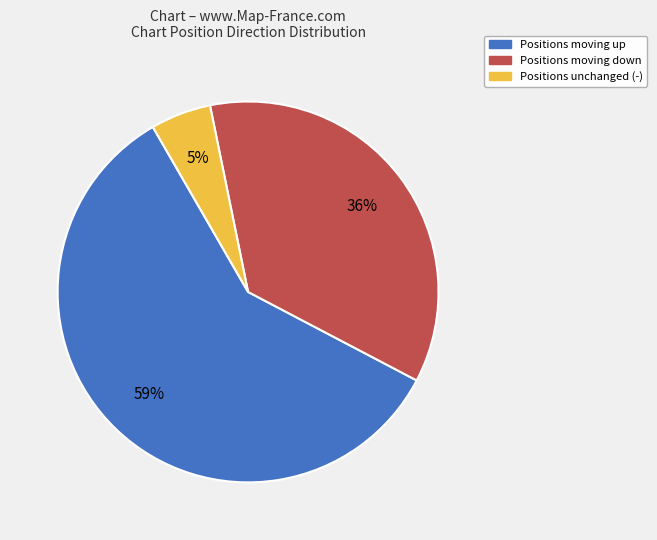

To the nearest percent, what is the average slice percentage?

33%